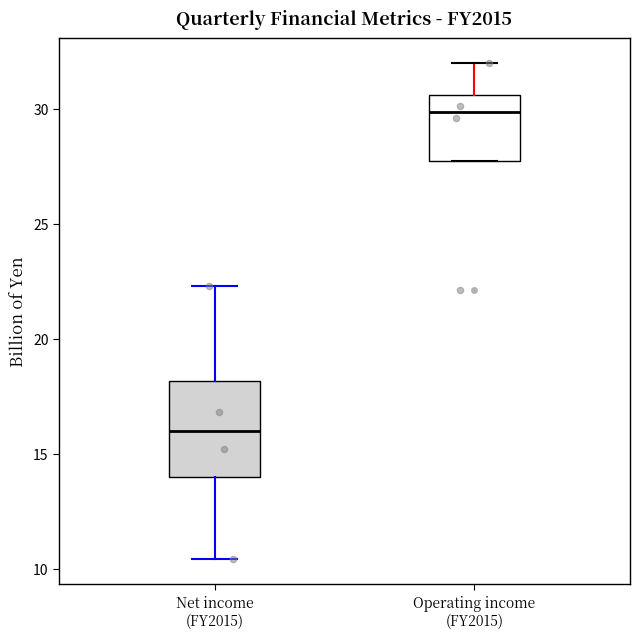

Where does the lower whisker of the box for Net income (FY2015) end on the y-axis? The values are not printed on the chart, so give them approximately, as read against the axis.

10.5